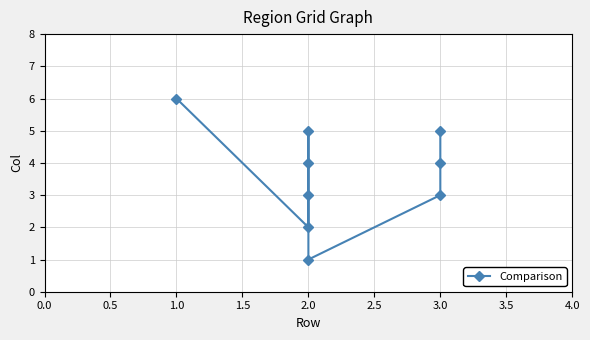

What is the label of the 9th point from the left?

3.0